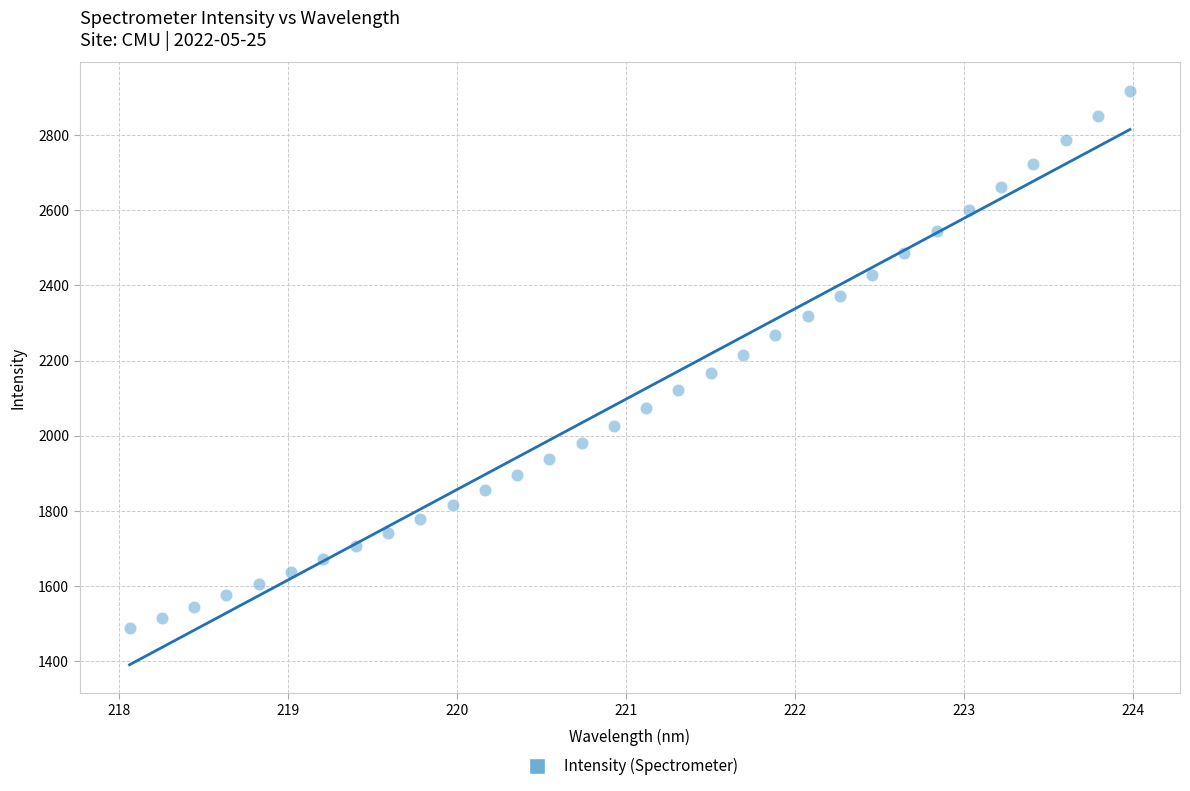

What is the range of X values (max minus min)?

5.9